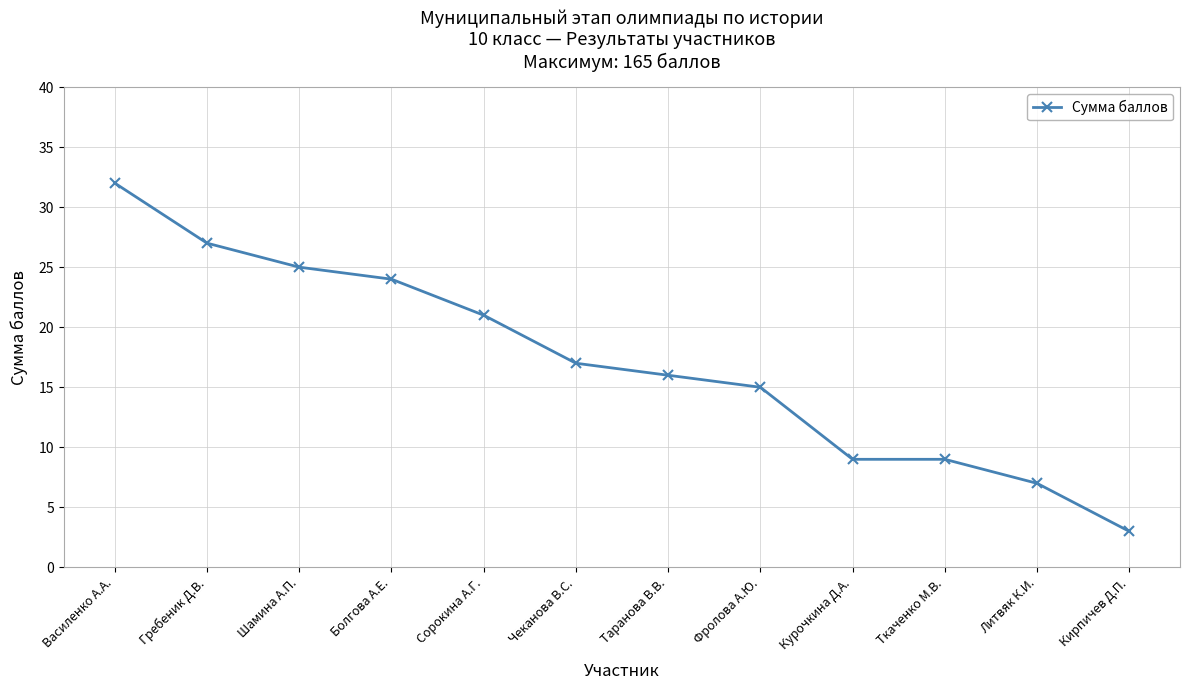

What is the average value?

17